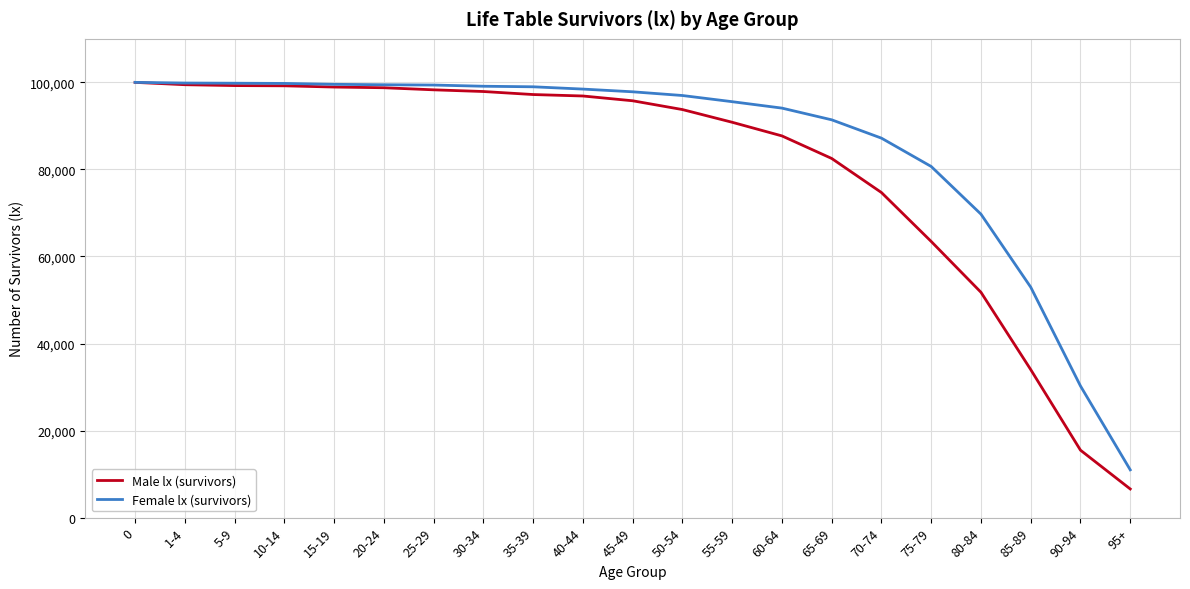

At which label is Female lx (survivors) closest to 55490?

85-89